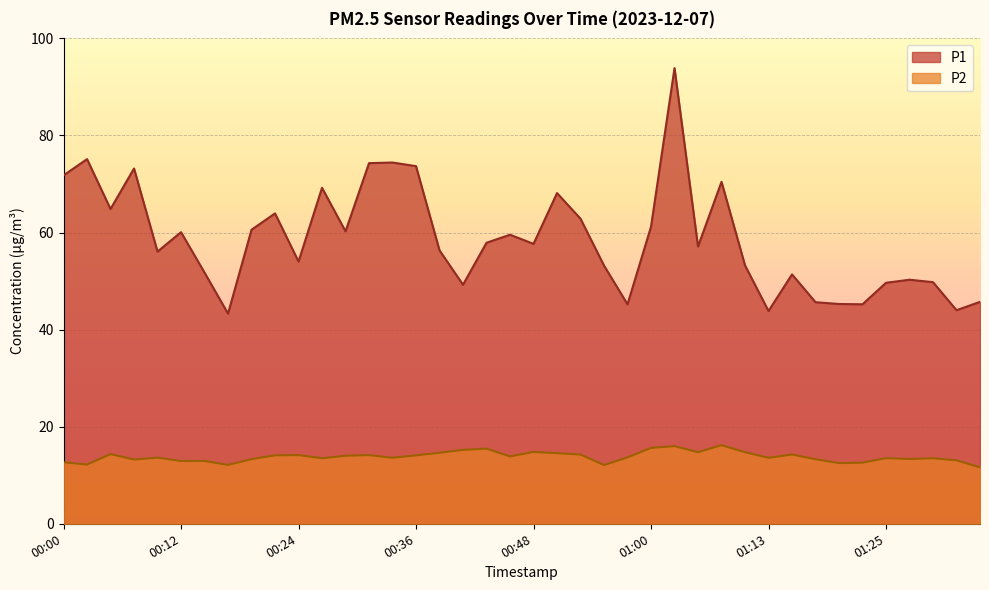

Which series has the largest total across all categories?

P1